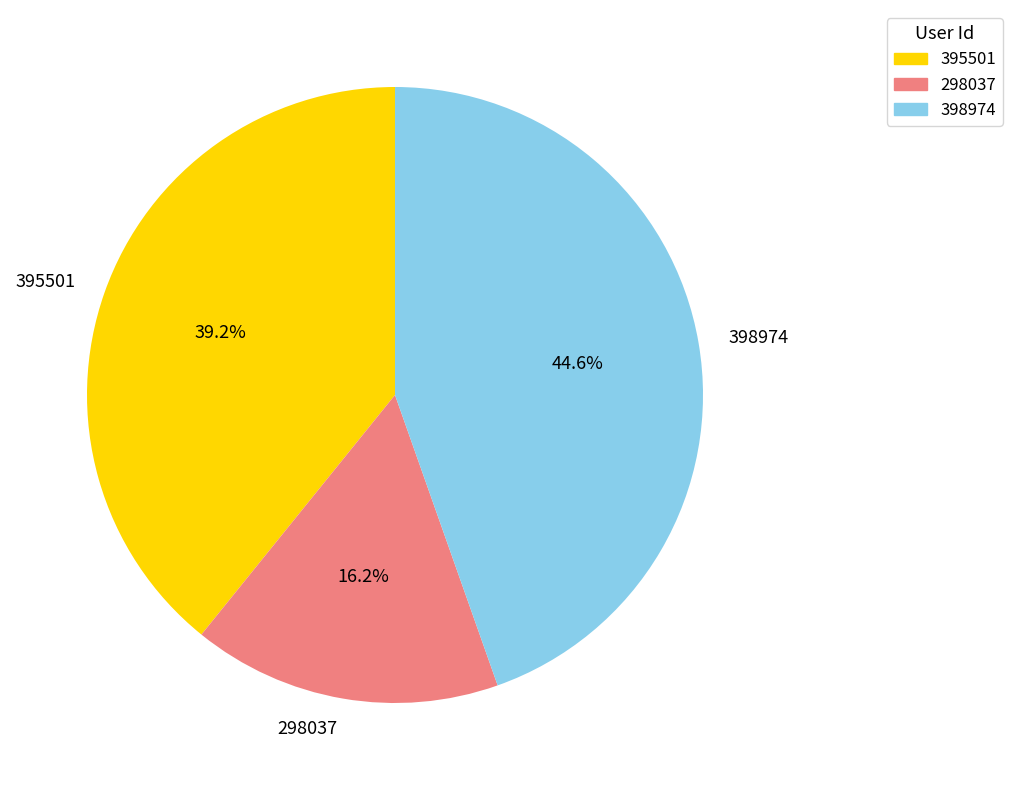

Which has a higher value, 398974 or 298037?

398974